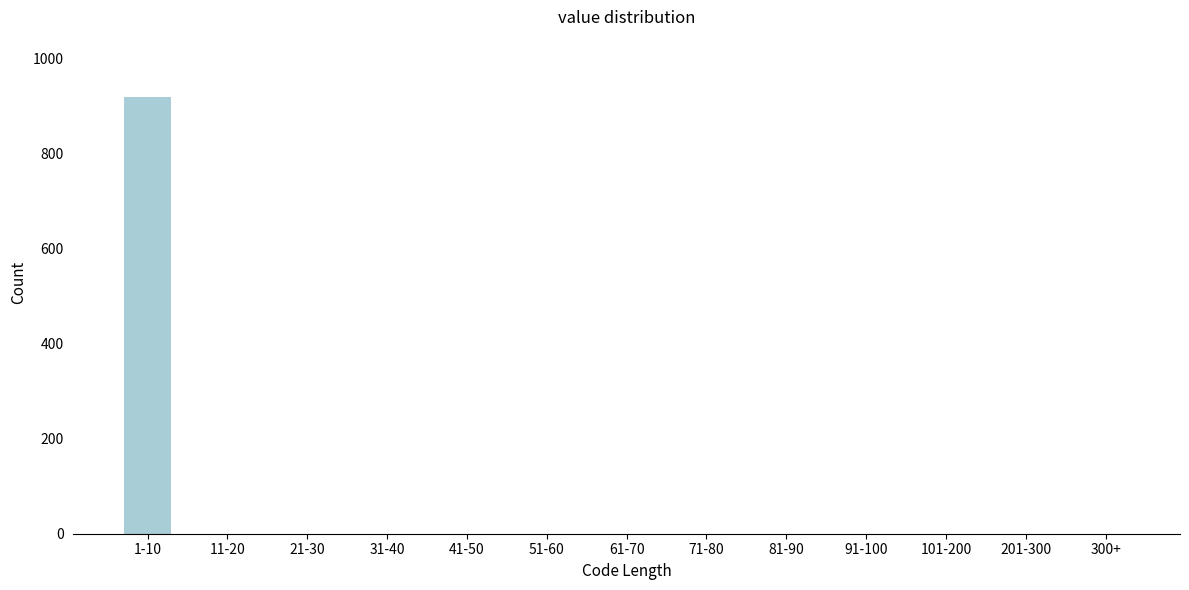

Reading left to right, extract all data points from this chart.

1-10=920	11-20=0	21-30=0	31-40=0	41-50=0	51-60=0	61-70=0	71-80=0	81-90=0	91-100=0	101-200=0	201-300=0	300+=0